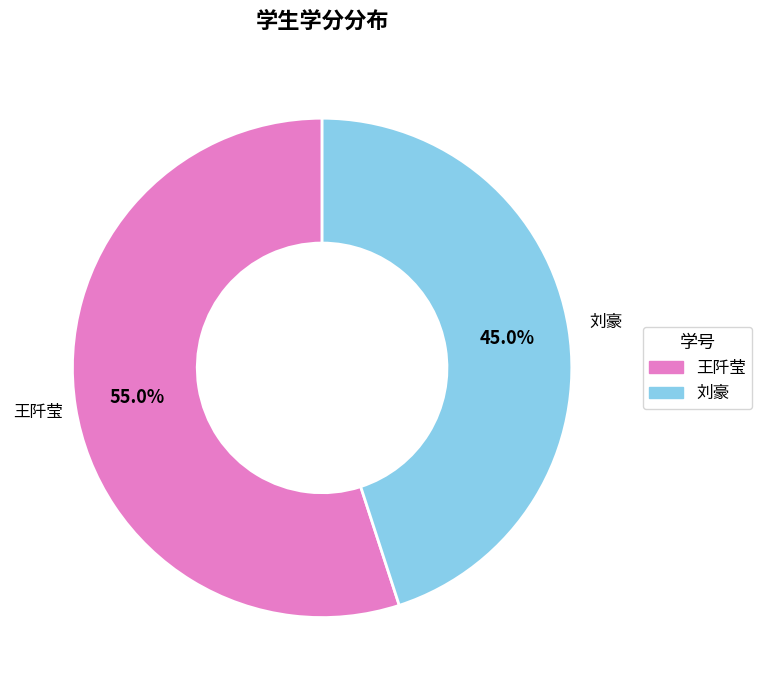

Do 刘豪 and 王阡莹 together represent more than half of the pie?

Yes